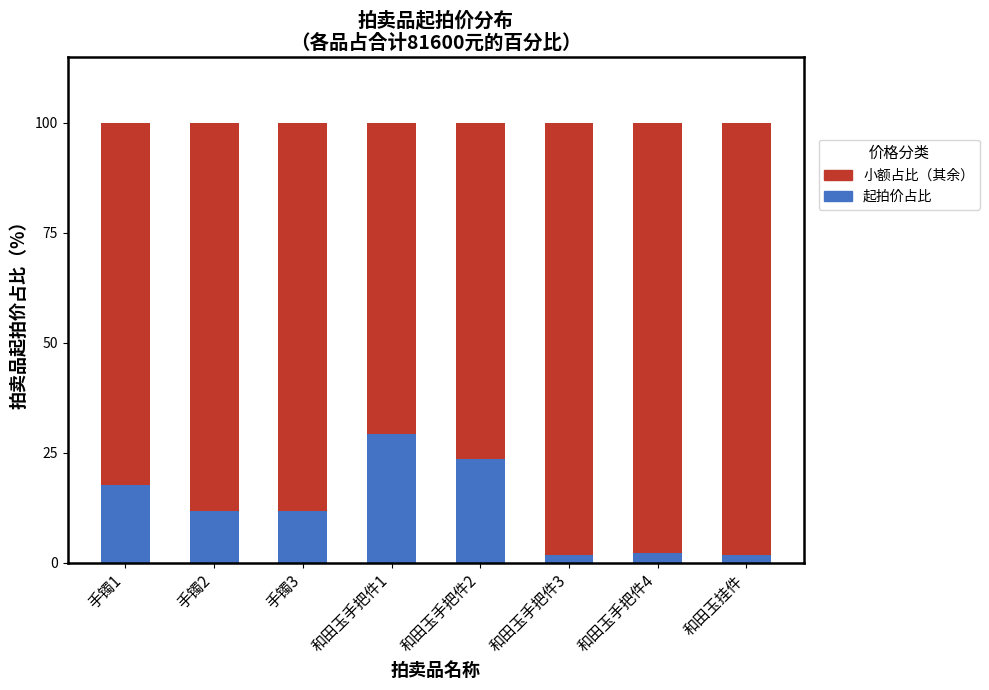

What is the total value across all series at 和田玉手把件1?

100.0